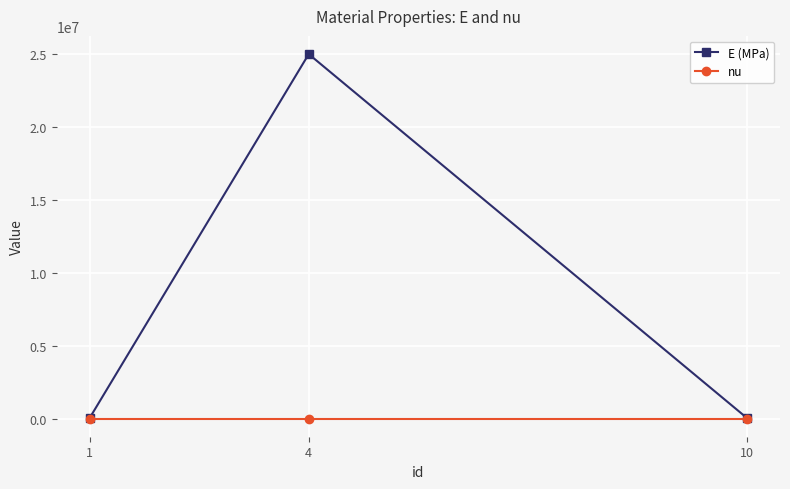

Between 4 and 10, which series saw the biggest shift?

E (MPa)